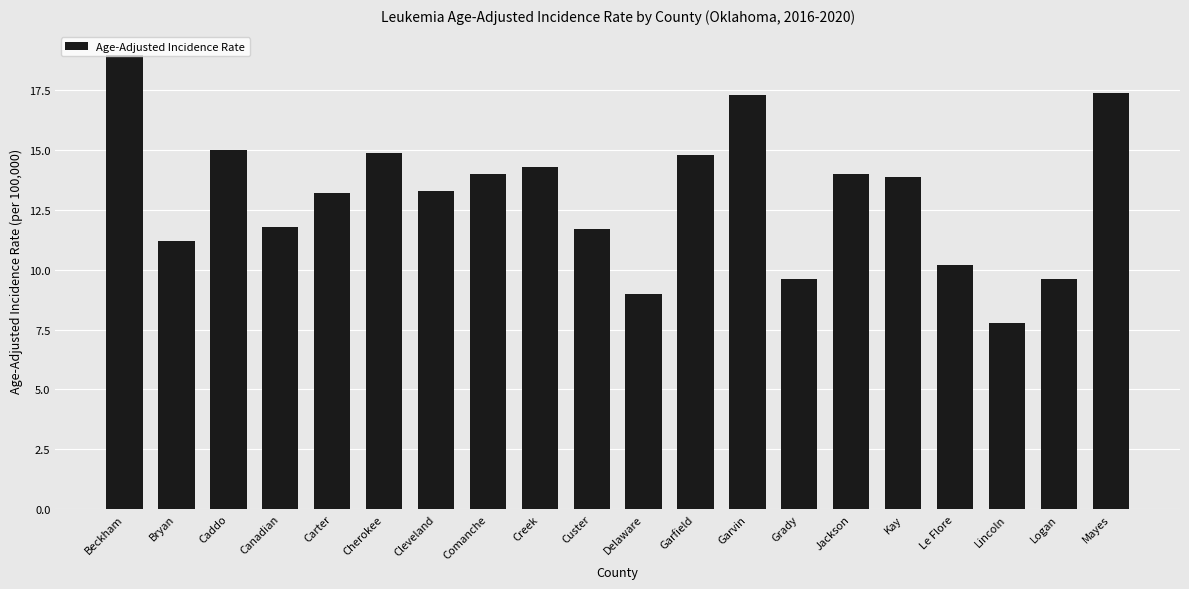

What position from the left is Canadian?

4